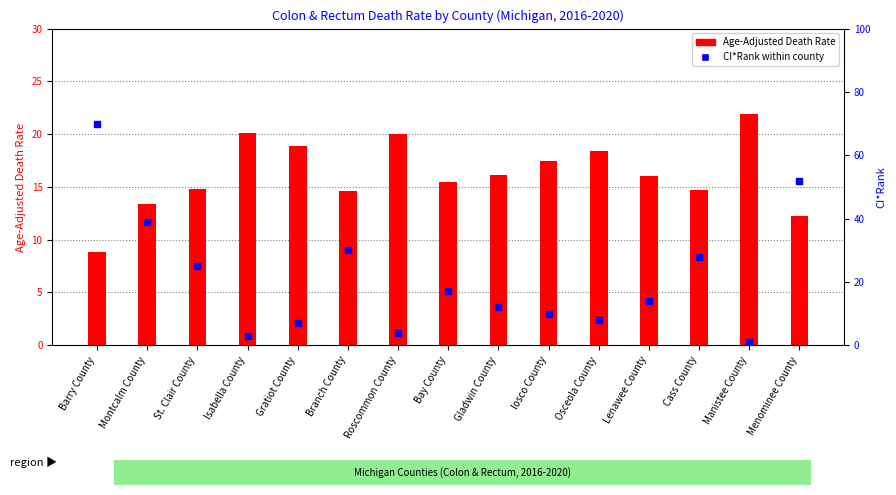

Which series reaches the maximum Y coordinate?

CI*Rank within county